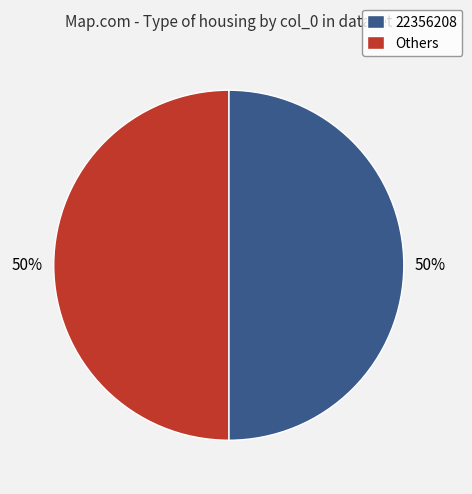

What percentage is the Others slice, to the nearest percent?

50%